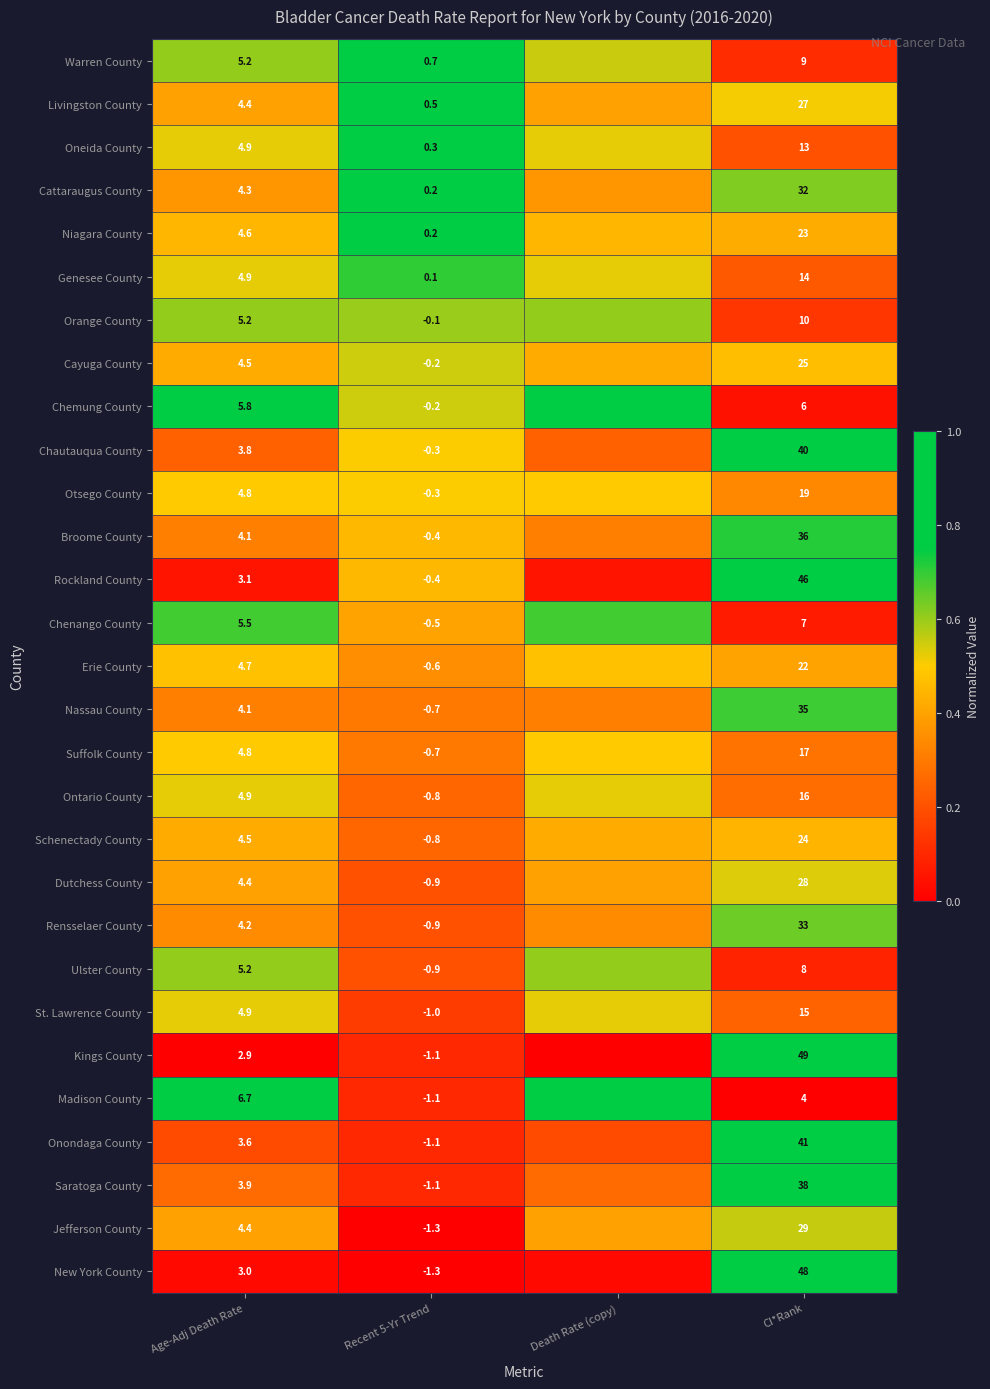

List the labels in order of Jefferson County value, smallest first.

Recent 5-Yr Trend, Age-Adj Death Rate, Death Rate (copy), CI*Rank